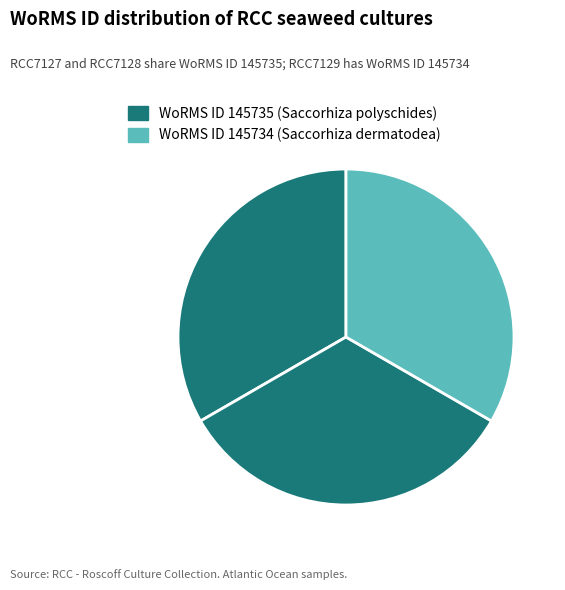

Which category has the biggest portion of the pie?

RCC7127